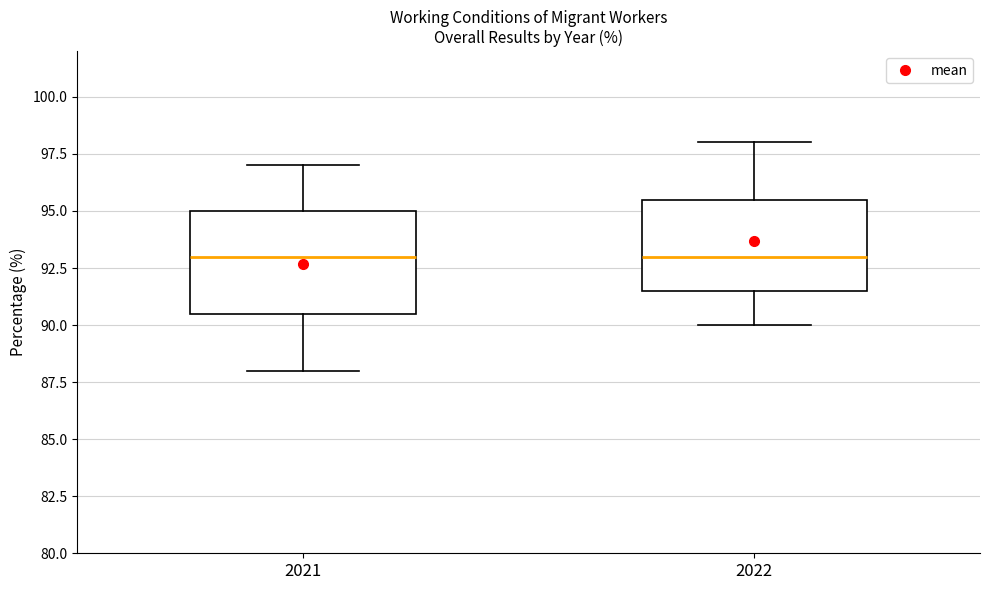

Reading left to right, read every box against the y-axis: the position of its median line, the range the box covers, and the ends of its whiskers. The values are not printed on the chart, so give them approximately, as read against the axis.

2021: median 93.0, box 90.5 to 95.0, whiskers 88.0 to 97.0
2022: median 93.0, box 91.5 to 95.5, whiskers 90.0 to 98.0